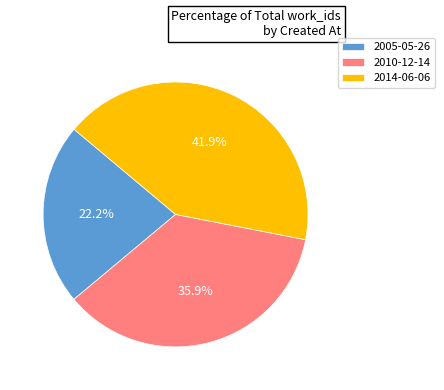

Between 2005-05-26 and 2010-12-14, which is larger?

2010-12-14